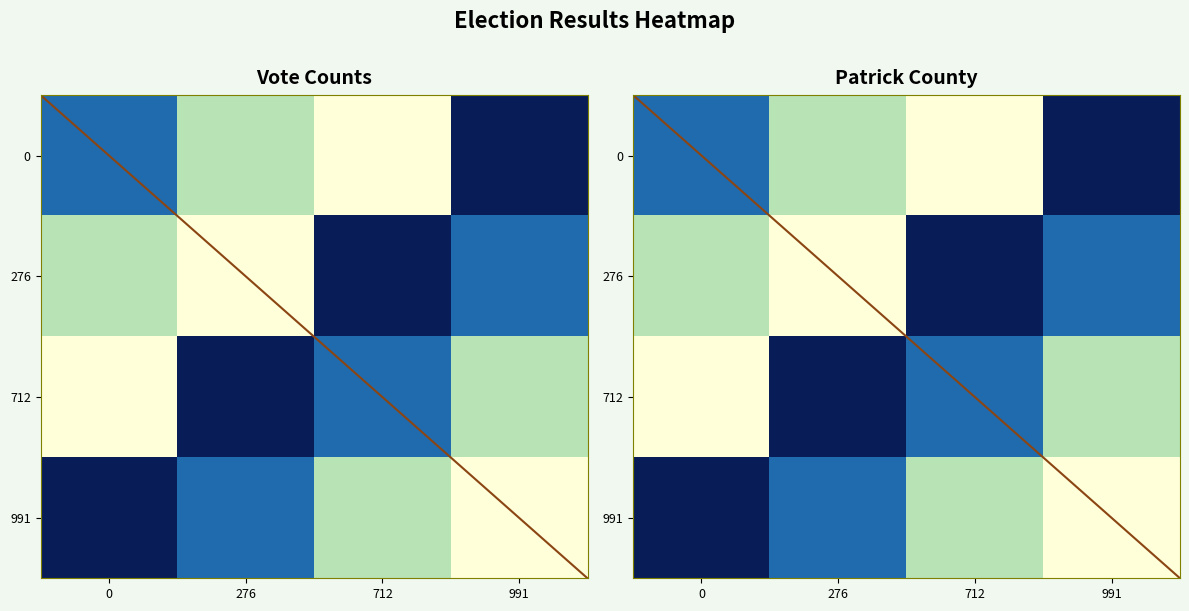

True or false: 712 has a value of 0.0 at 0.

True